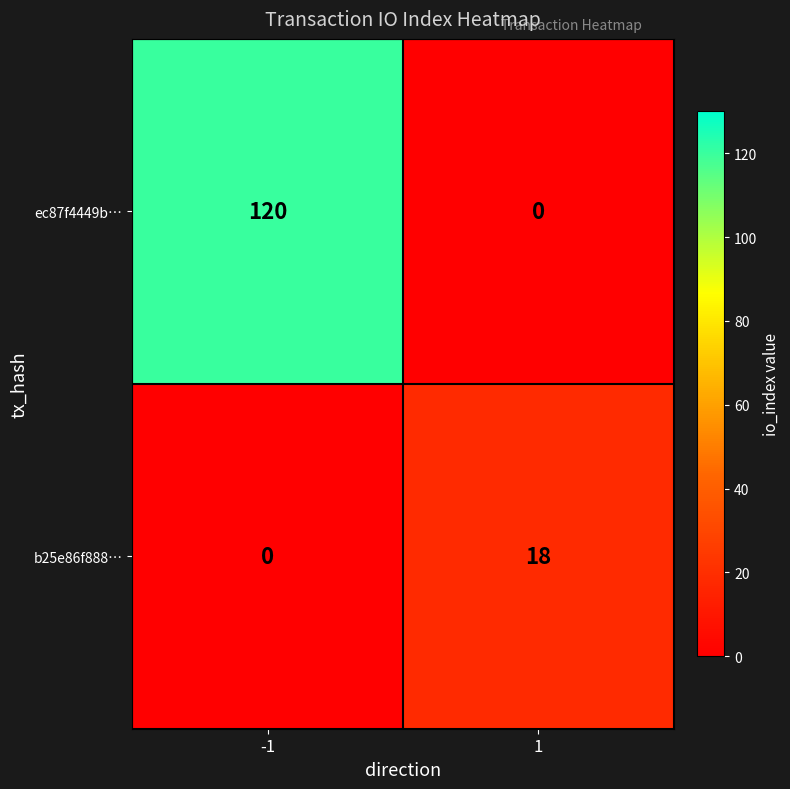

Is it true that ec87f4449b… equals 77 at 1?

False